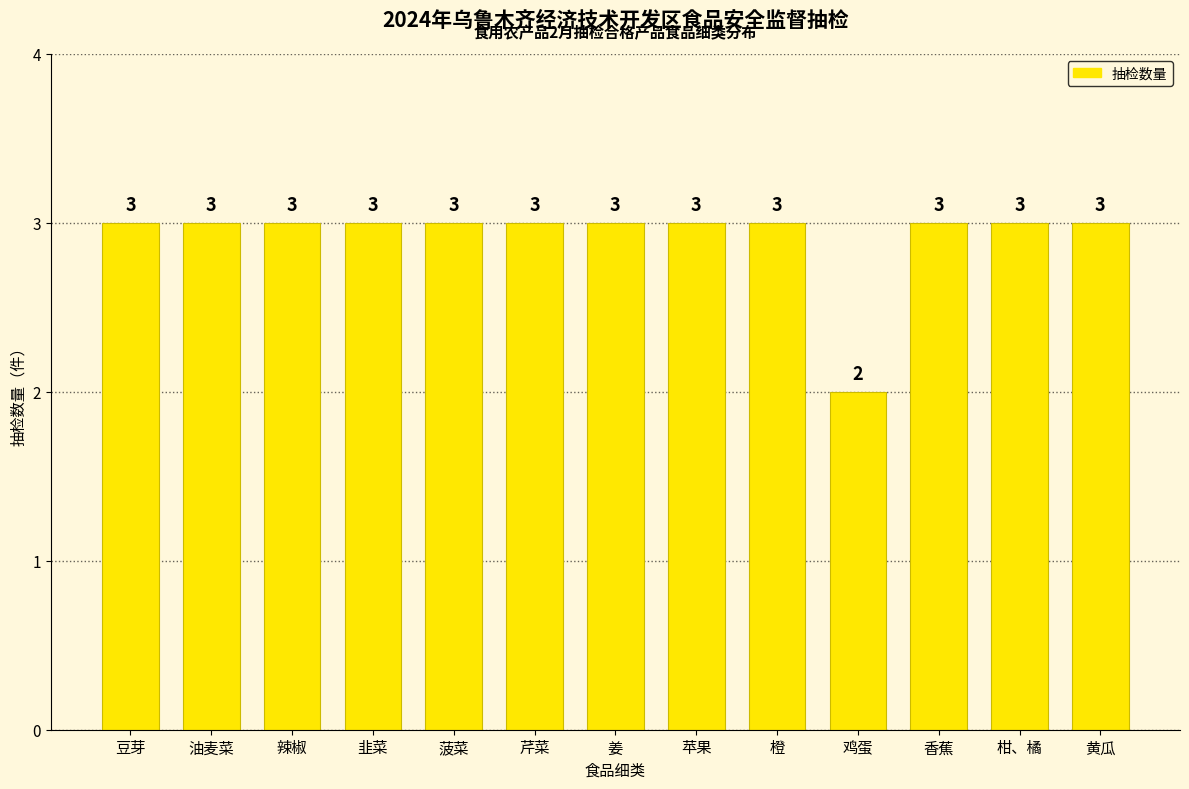

Count the values in the range 3 to 4.

12